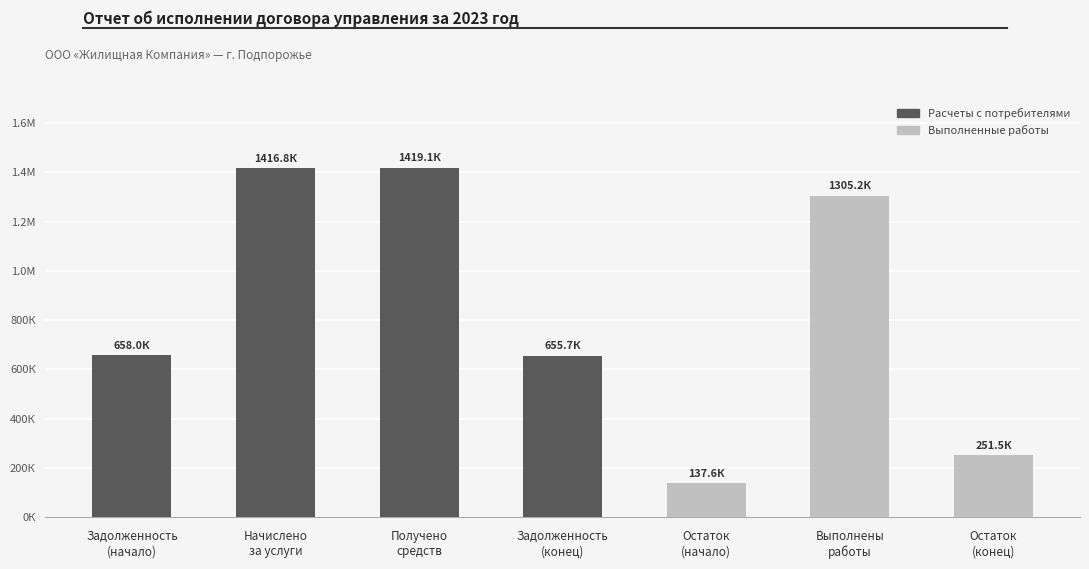

Rank the categories by value from lowest to highest.

Остаток
(начало), Остаток
(конец), Задолженность
(конец), Задолженность
(начало), Выполнены
работы, Начислено
за услуги, Получено
средств